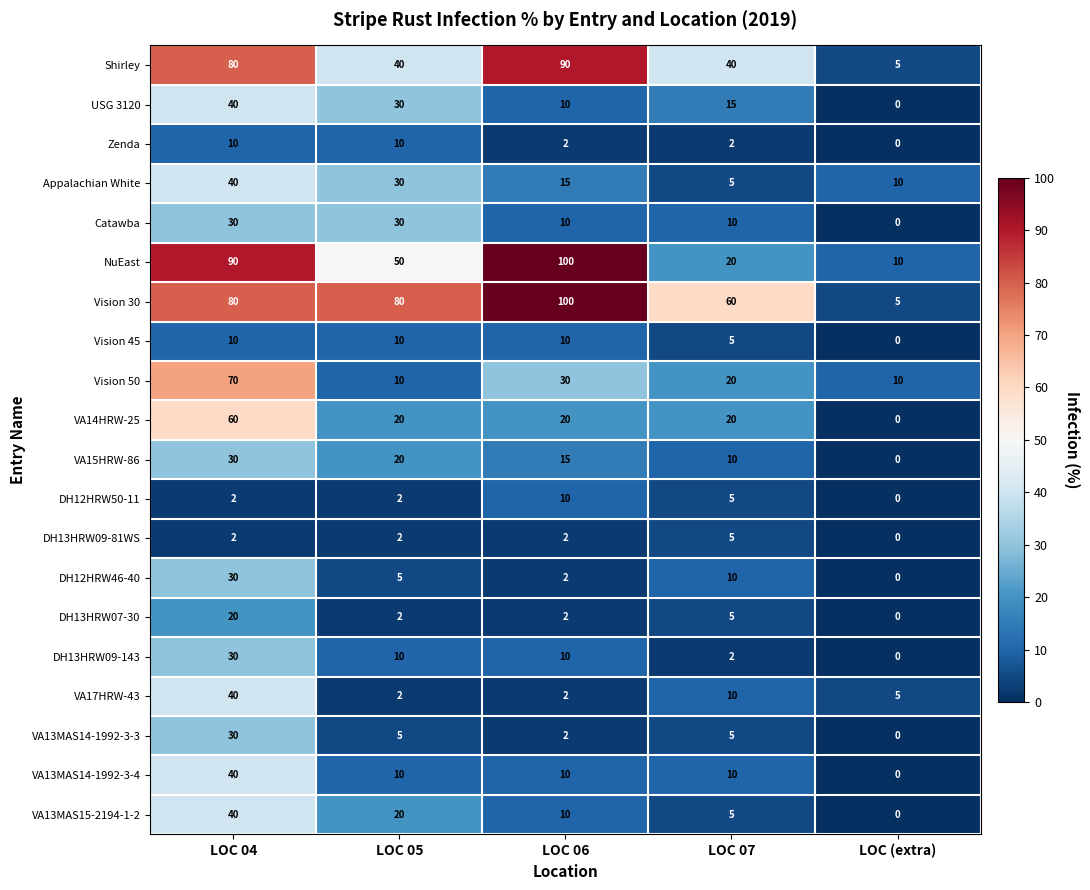

What is the sum of the Vision 50 values at LOC 07 and LOC 05?

30